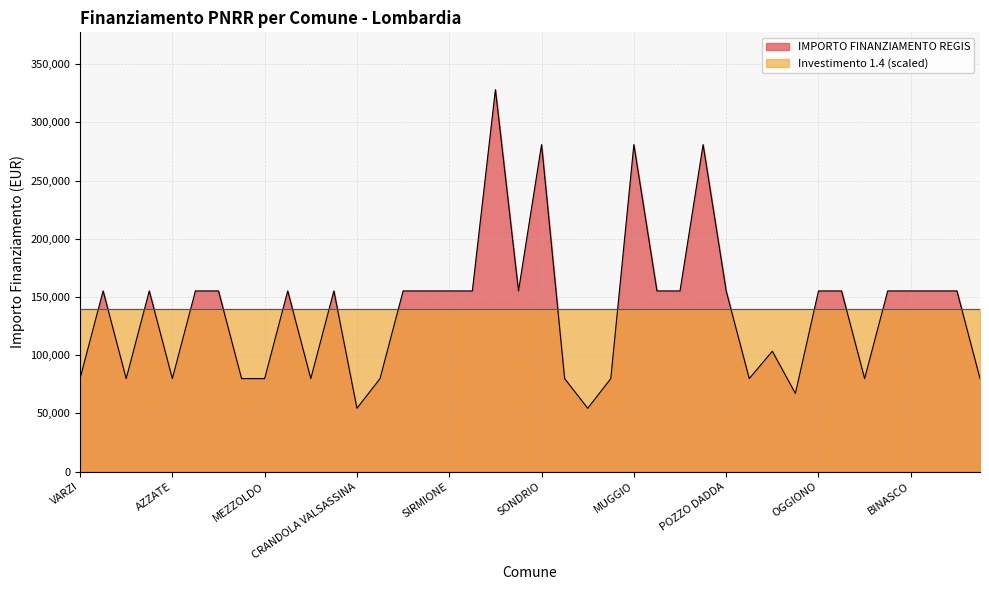

Where is the first local maximum?

BREGNANO